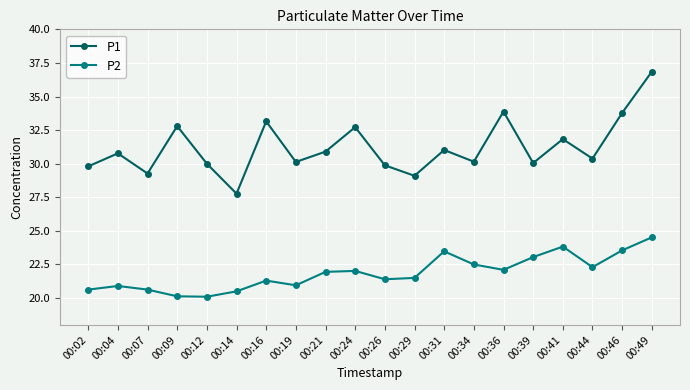

What value does the P2 series have at 00:29?

21.5